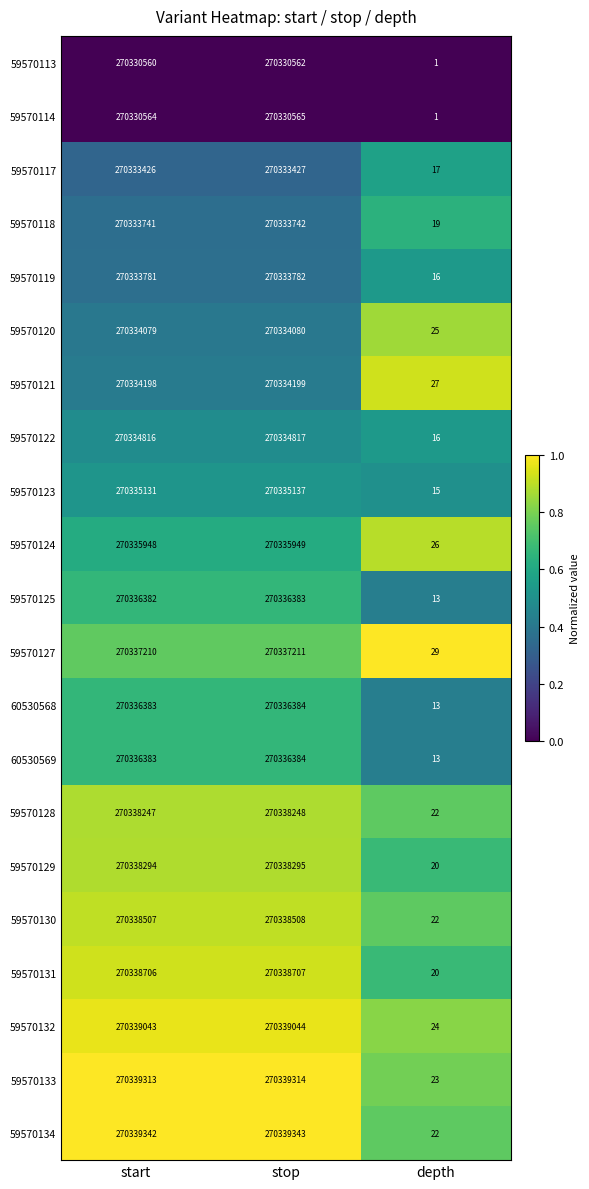

Read the 59570132 value at start.

270339043